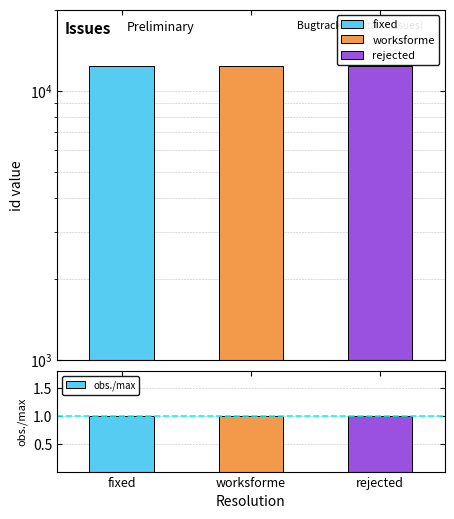

What position from the right is rejected?

1